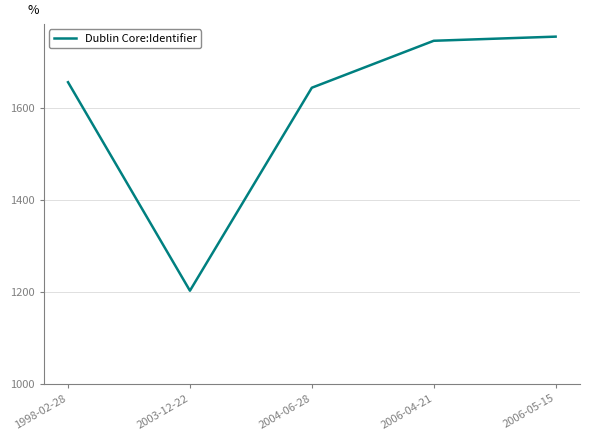

True or false: there are more than 1 points higher than both neighbors.

False